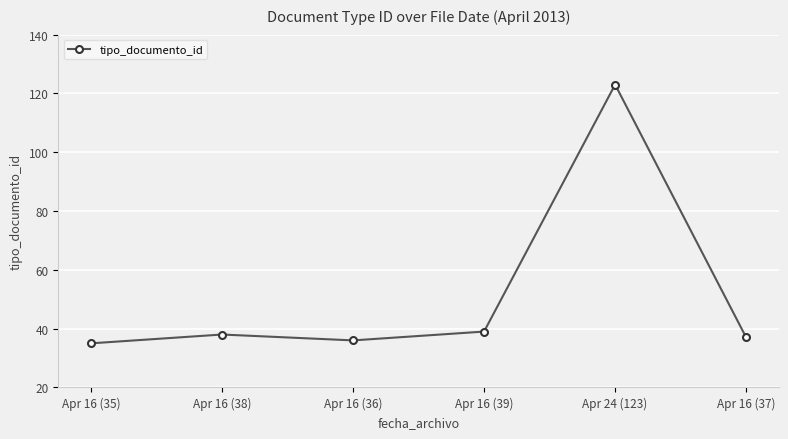

What is the average value?

51